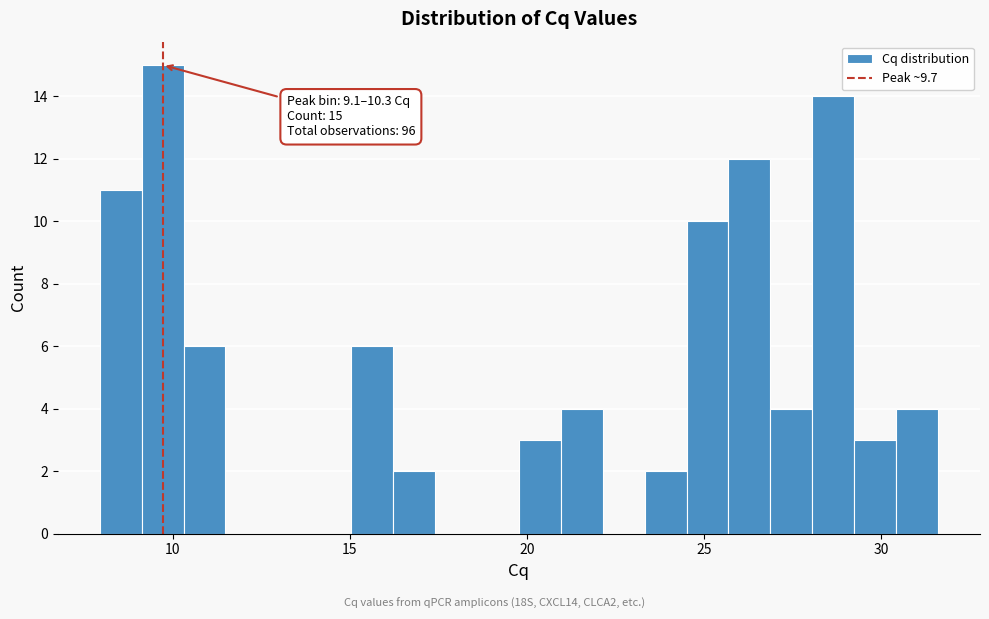

Around what value on the x-axis is the tallest bar? Give the approximate position of its centre, as read against the axis.

9.5